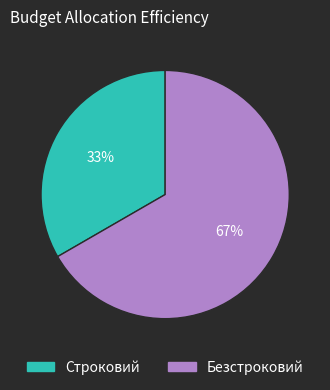

Combined, do Строковий and Безстроковий account for over 50%?

Yes